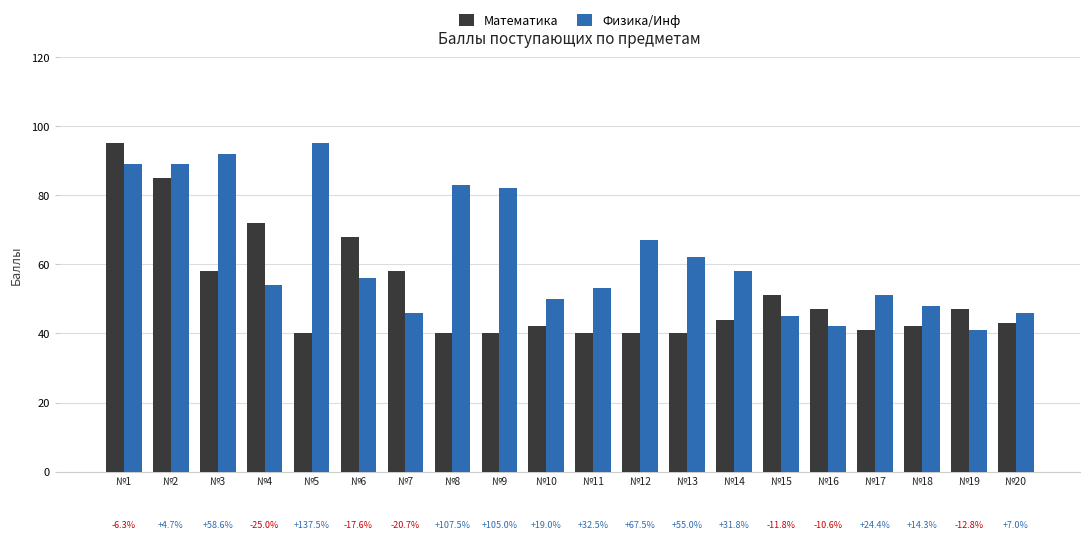

Reading left to right, extract all data points from this chart.

Математика: №1=95	№2=85	№3=58	№4=72	№5=40	№6=68	№7=58	№8=40	№9=40	№10=42	№11=40	№12=40	№13=40	№14=44	№15=51	№16=47	№17=41	№18=42	№19=47	№20=43
Физика/Инф: №1=89	№2=89	№3=92	№4=54	№5=95	№6=56	№7=46	№8=83	№9=82	№10=50	№11=53	№12=67	№13=62	№14=58	№15=45	№16=42	№17=51	№18=48	№19=41	№20=46